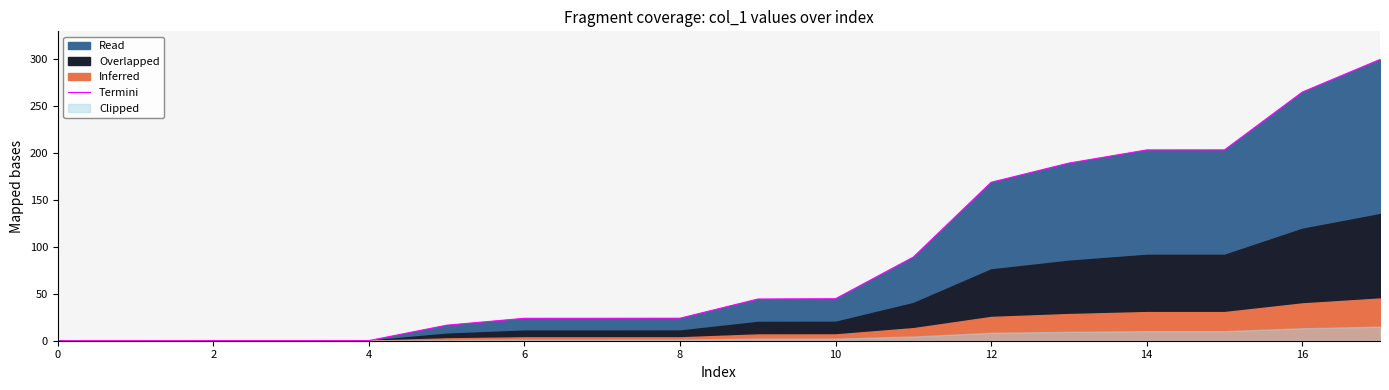

Where is the data nearest to the value 150?

12